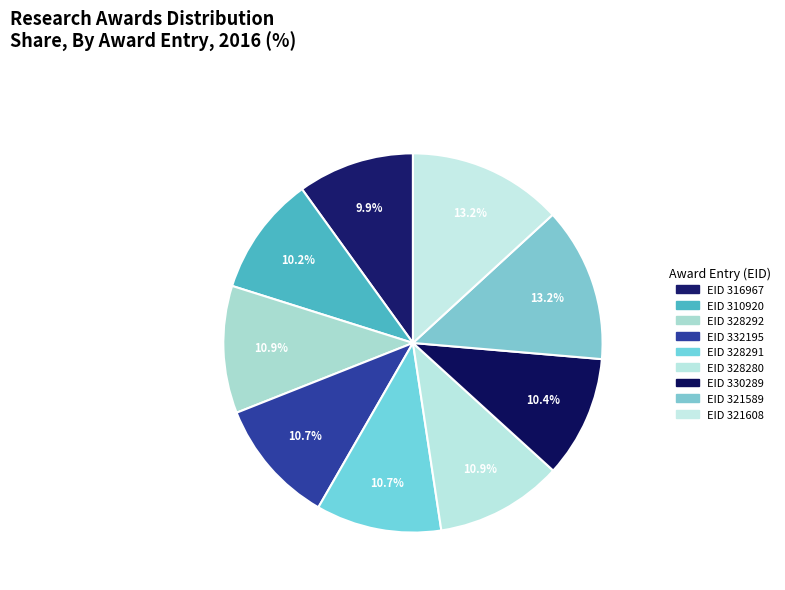

How many segments does this pie chart have?

9